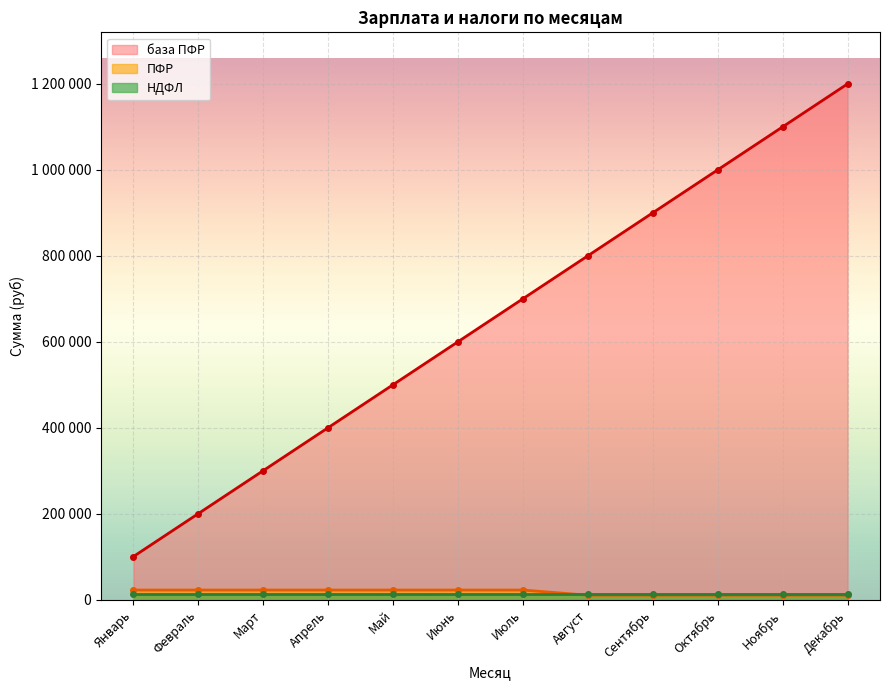

How many data points in ПФР are less than 22000?

5